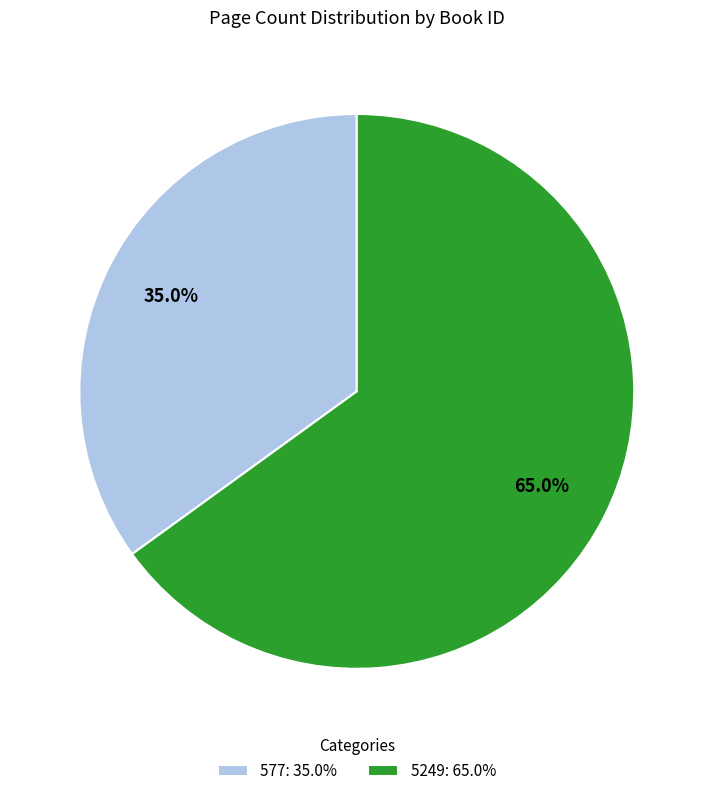

Do 5249 and 577 together represent more than half of the pie?

Yes